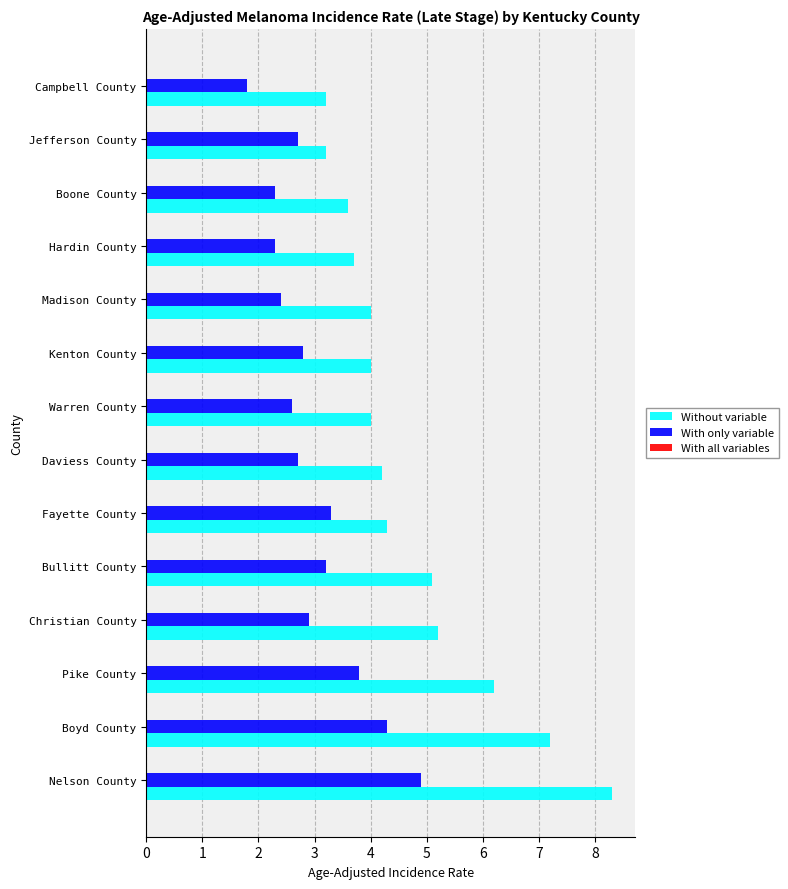

Is the value of With only variable at Fayette County greater than the value of Without variable at Boyd County?

No